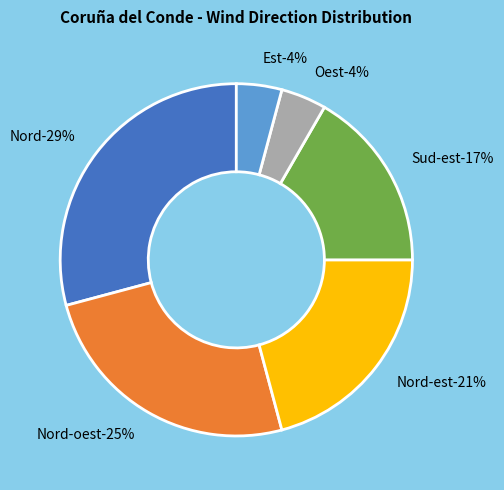

To the nearest percent, what is the difference between the largest and smallest slice percentages?

25%